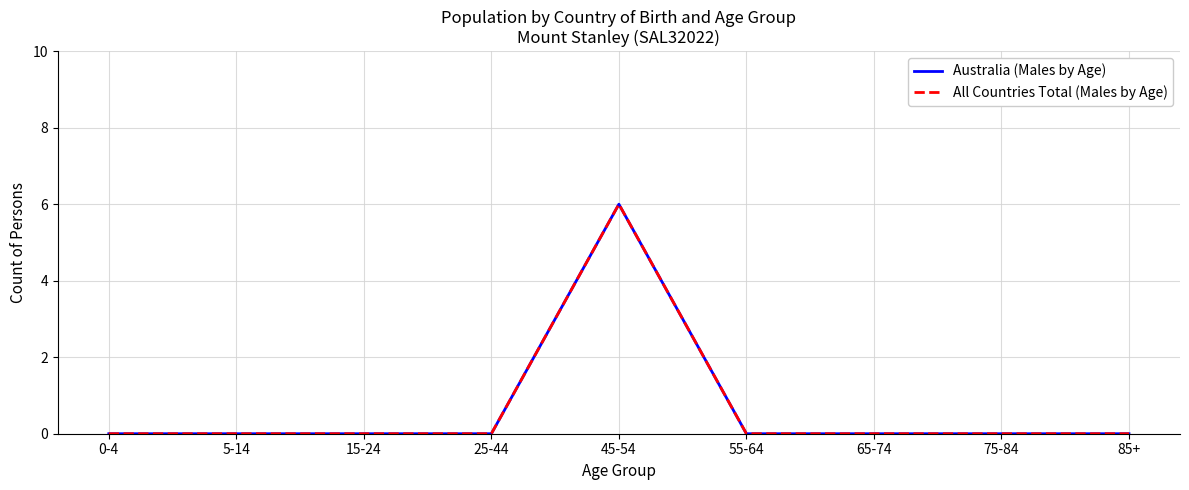

Does the chart have visible grid lines?

Yes